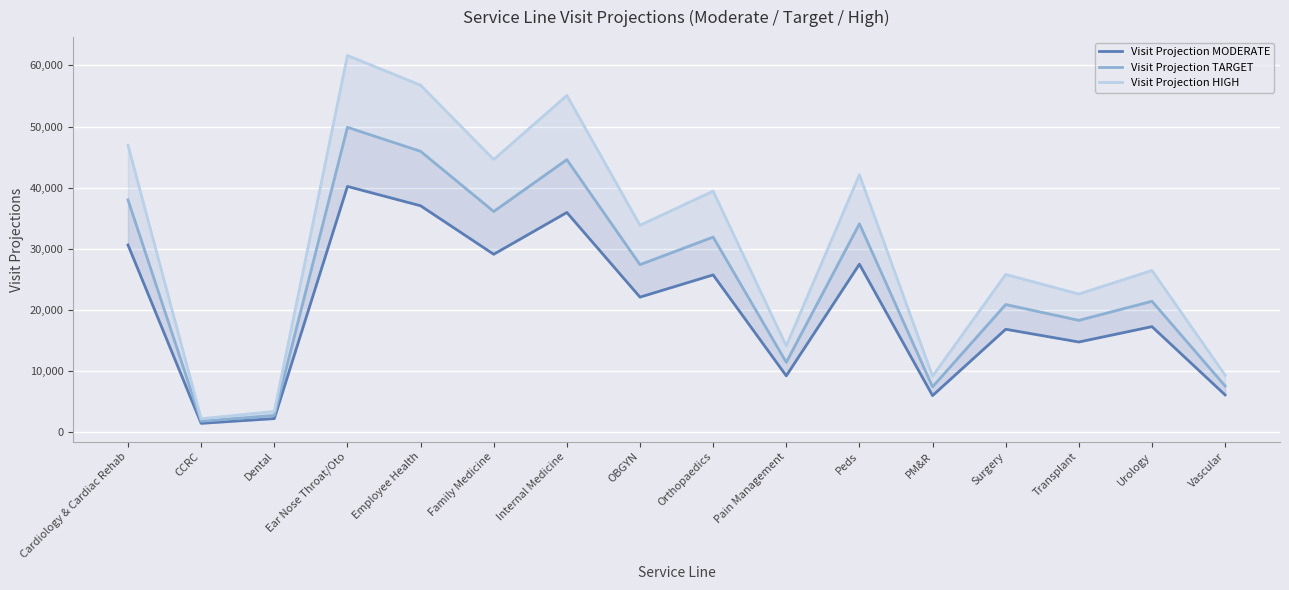

What is the value of the Visit Projection MODERATE point at the 5th from the left?

37033.5